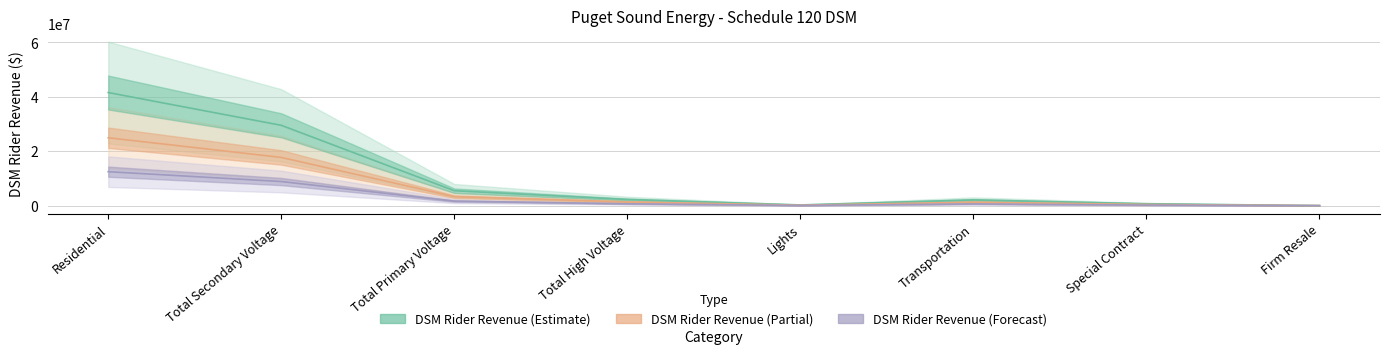

True or false: DSM Rider Revenue (Partial) and DSM Rider Revenue (Forecast) cross at least once.

False